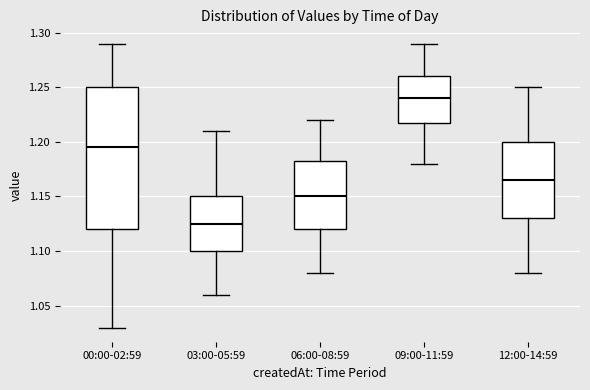

Where does the lower whisker of the box for 03:00-05:59 end on the y-axis? The values are not printed on the chart, so give them approximately, as read against the axis.

1.060